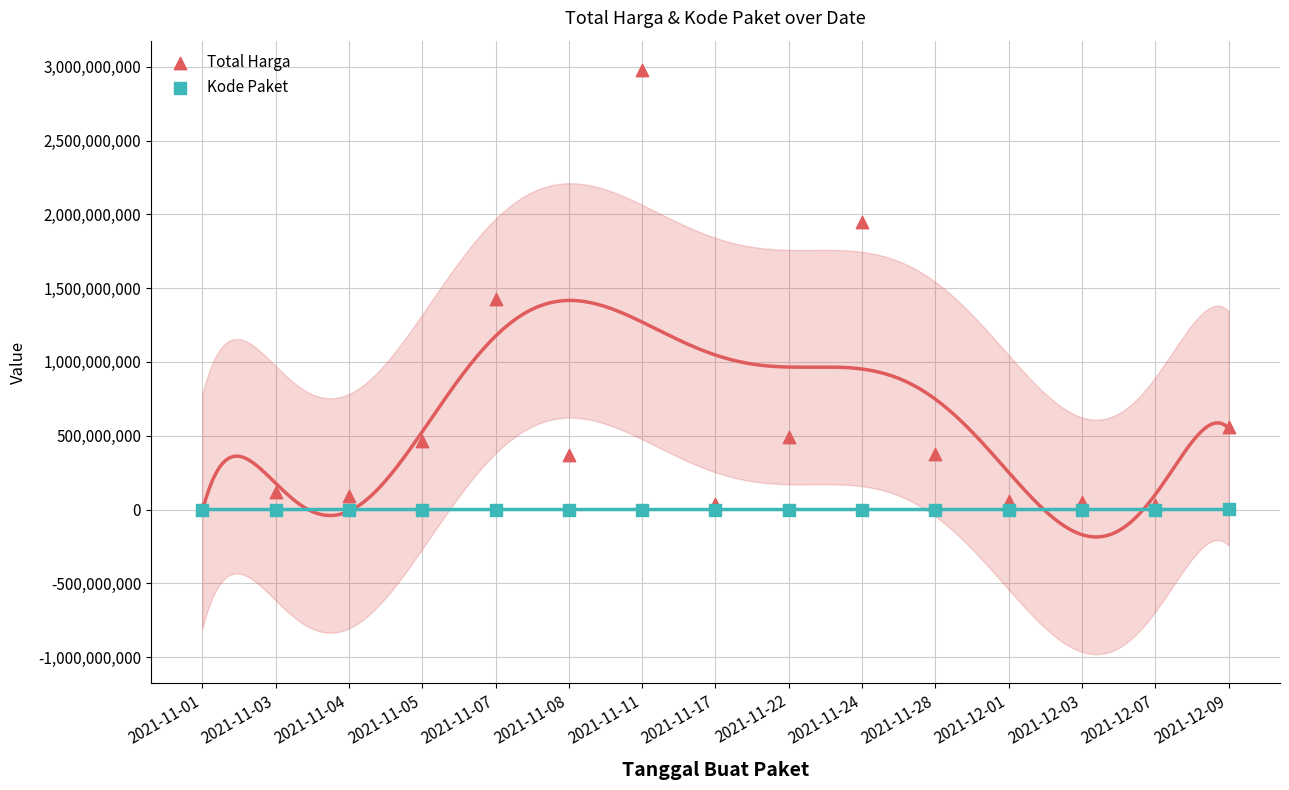

At how many categories does at least one series exceed 2951065602?

1